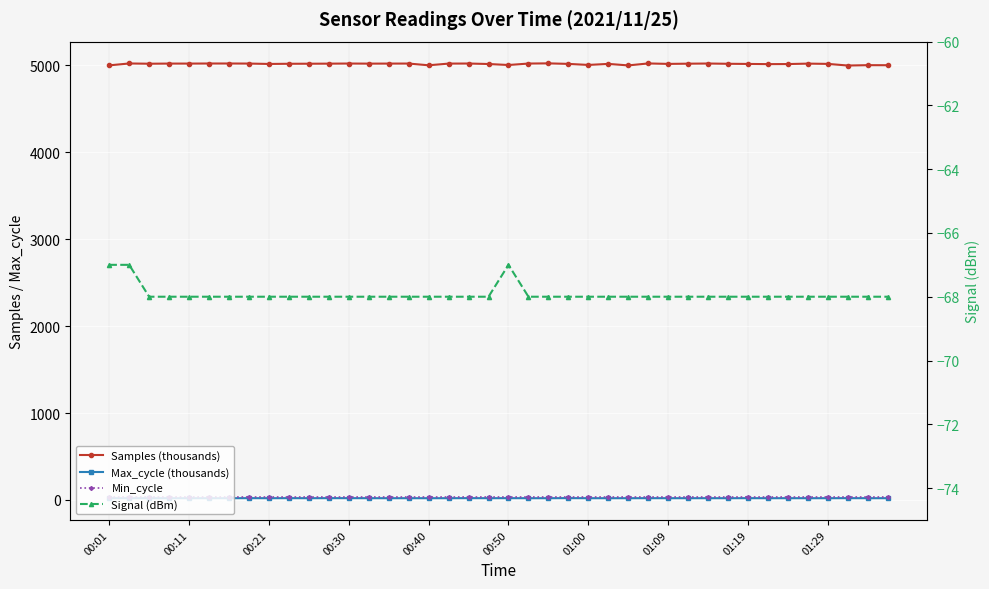

True or false: Samples (thousands) has a value of 8670.2 at 00:50.

False